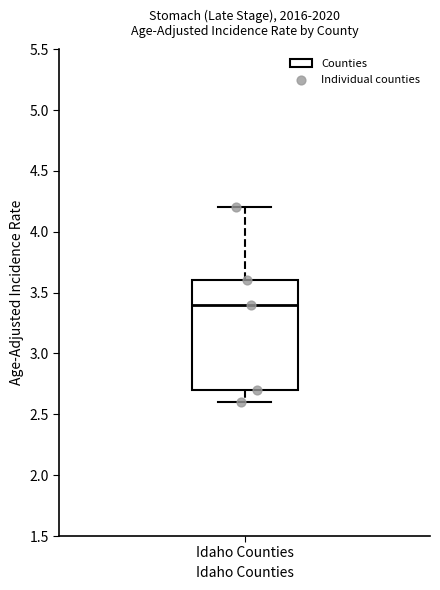

Where does the median line of the box for Idaho Counties sit on the y-axis? The values are not printed on the chart, so give them approximately, as read against the axis.

3.4